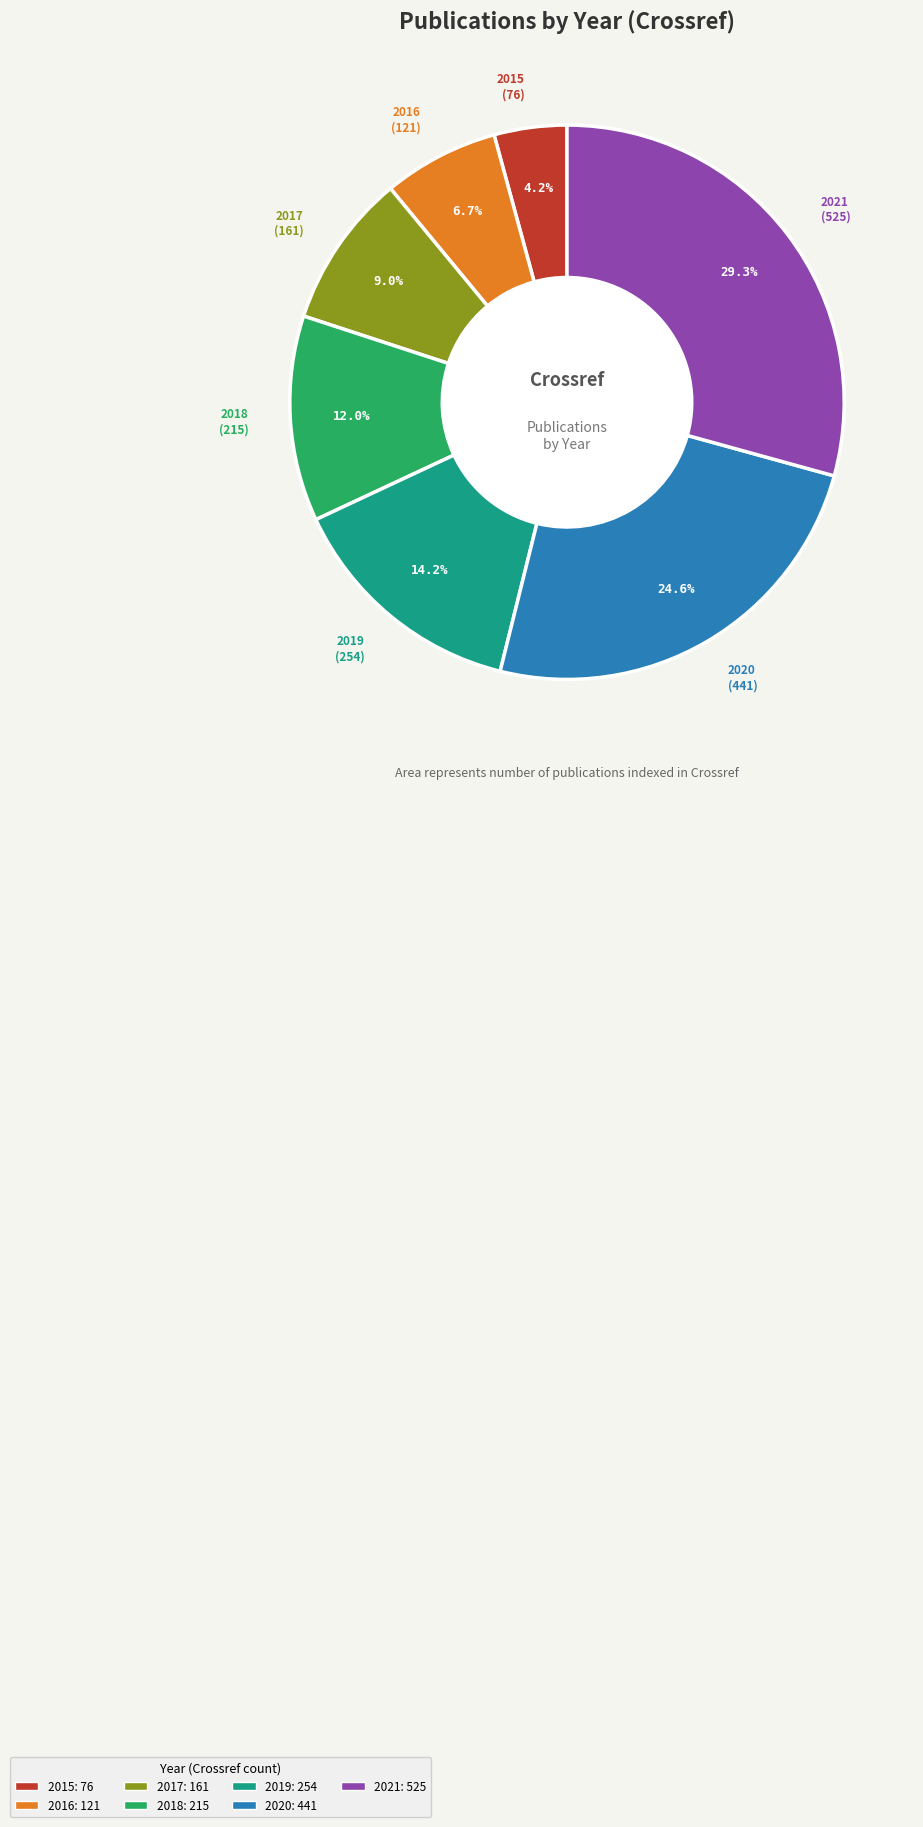

To the nearest percent, what percentage of the pie is 2017?

9%